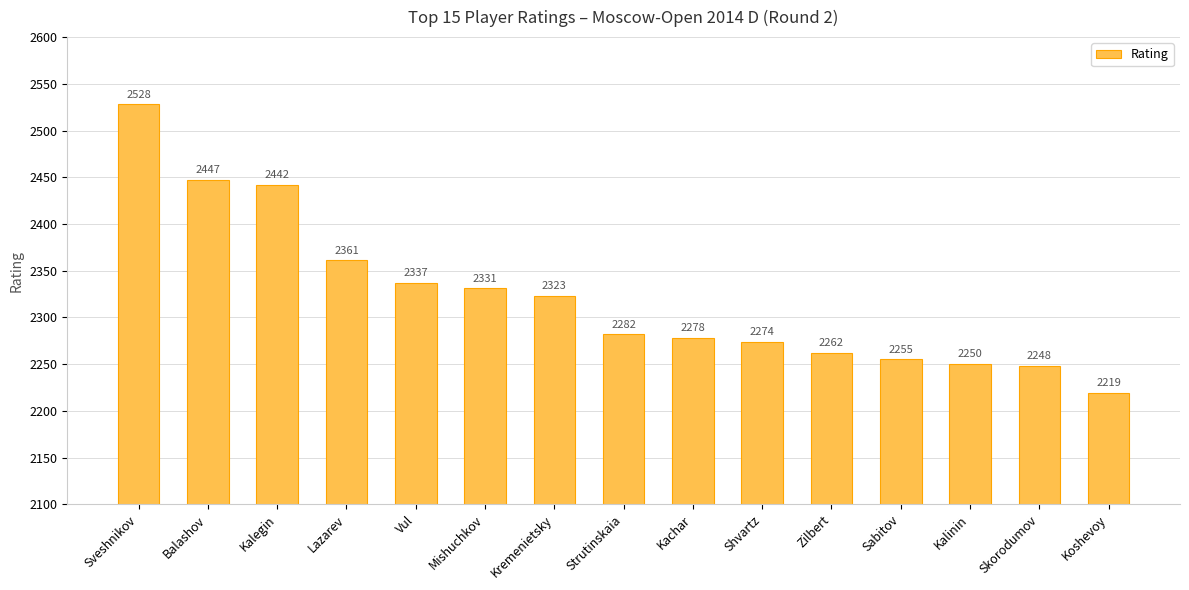

Read the value at Mishuchkov, to the nearest 10.

2330